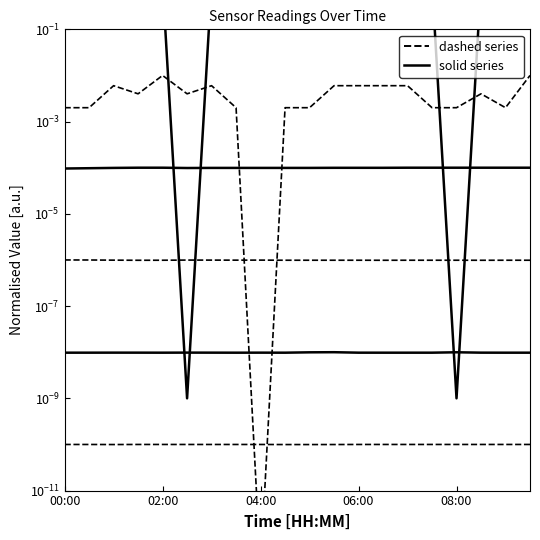

What is the difference between the highest and lowest values at 17?

1.0